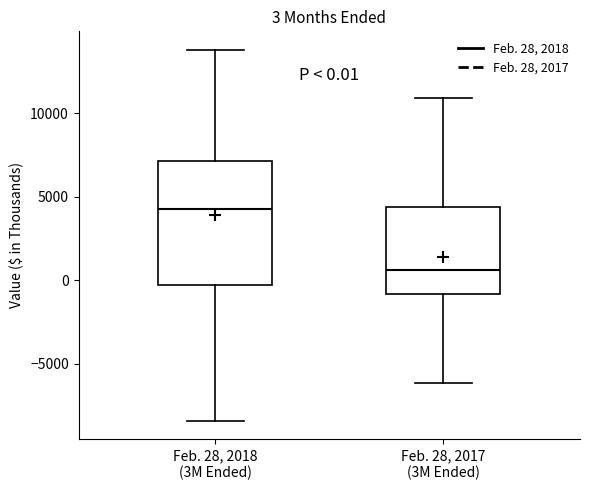

Which box's median line is the lowest?

Feb. 28, 2017 (3M Ended)